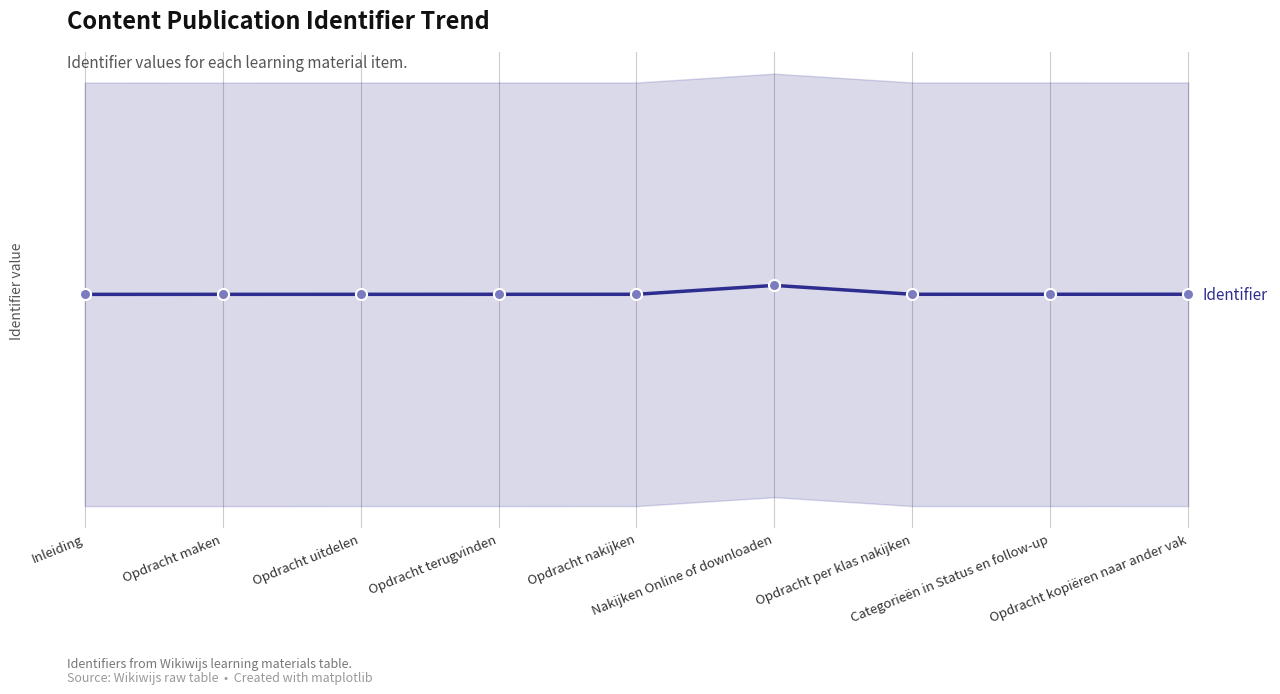

How many points are lower than both their immediate neighbors (excluding endpoints)?

1